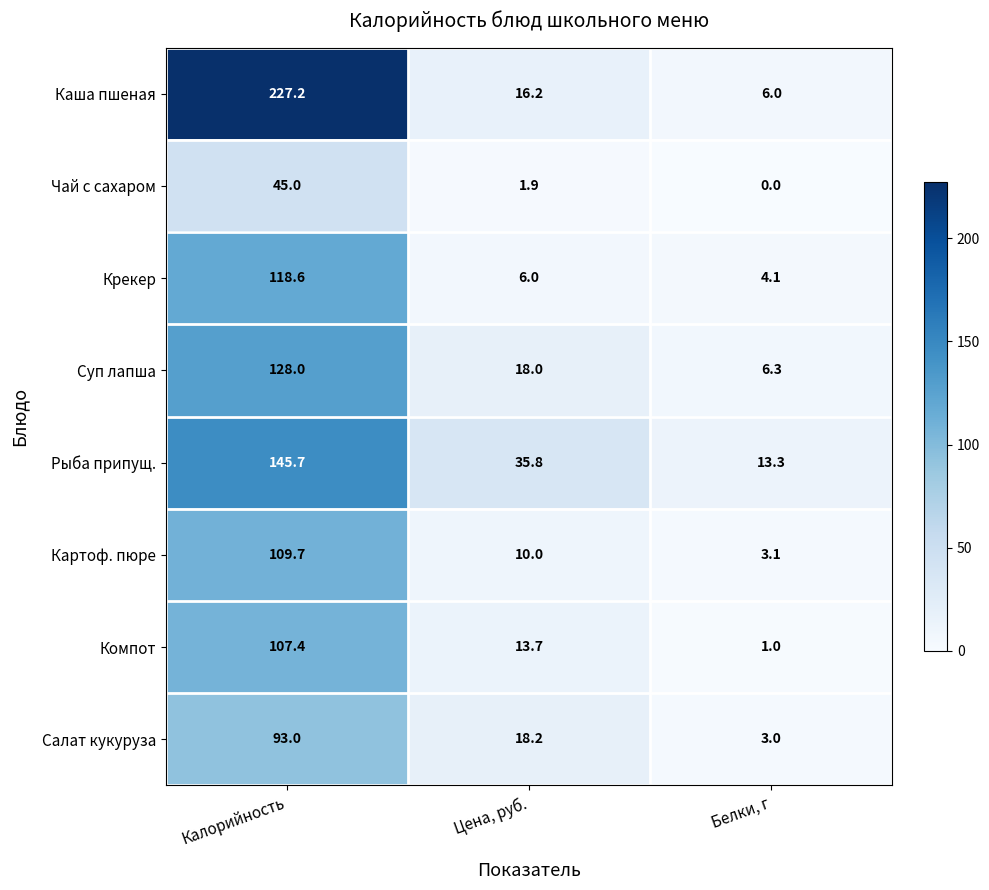

The Рыба припущ. series shows 145.7 at Калорийность. True or false?

True